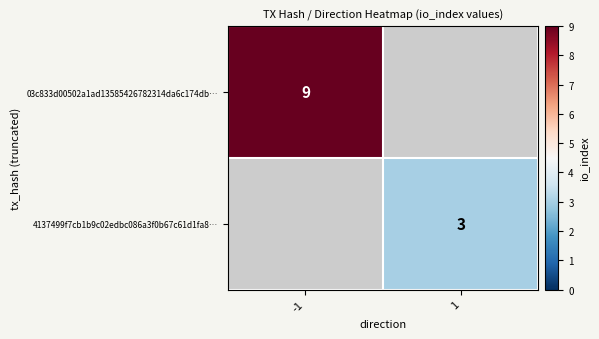

The value of 4137499f7cb1b9c02edbc086a3f0b67c61d1fa8… at 1 is 0.9. True or false?

False